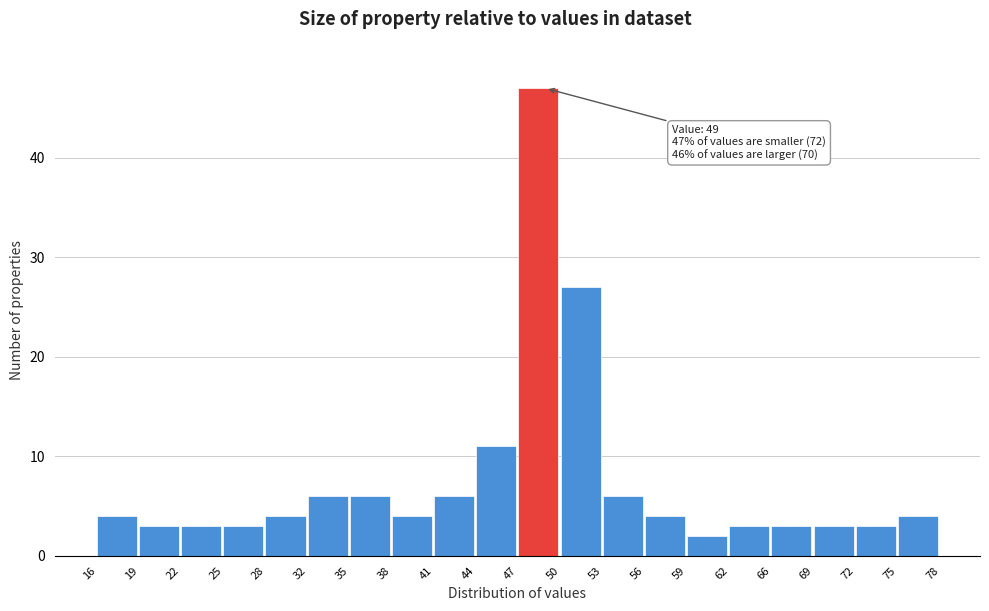

Which range on the x-axis has the tallest bar?

47 to 50